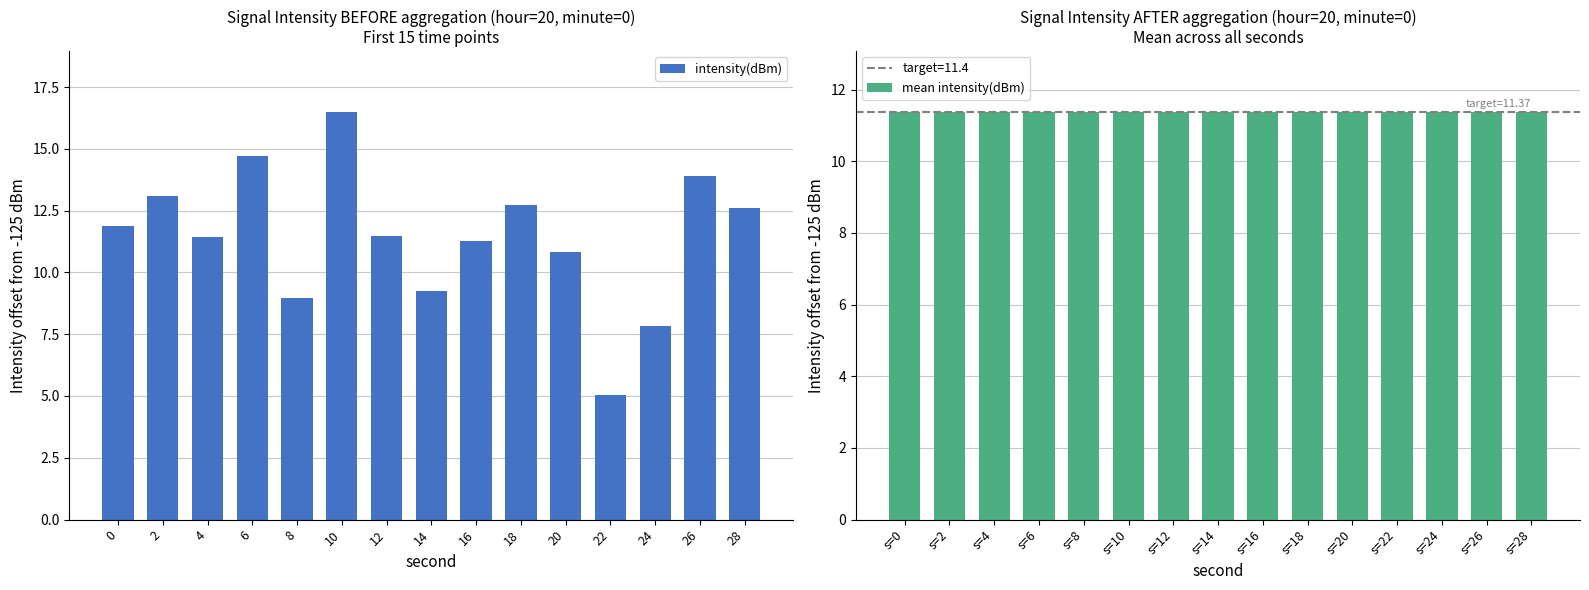

How many categories are shown in the chart?

15